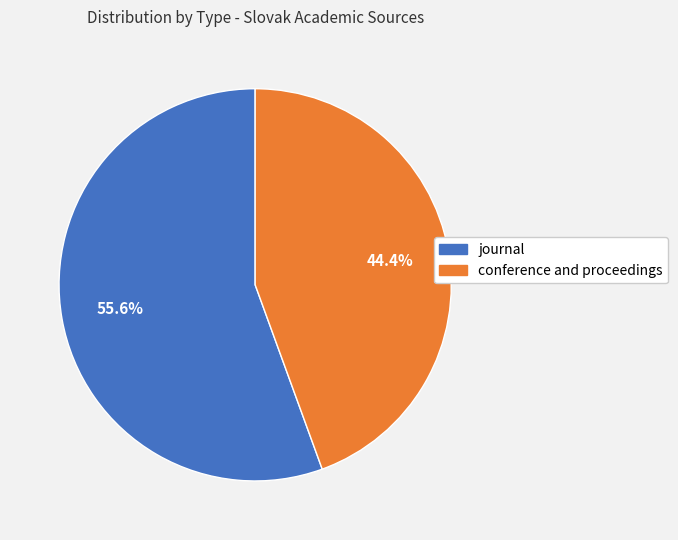

Is the sum of conference and proceedings and journal greater than half?

Yes